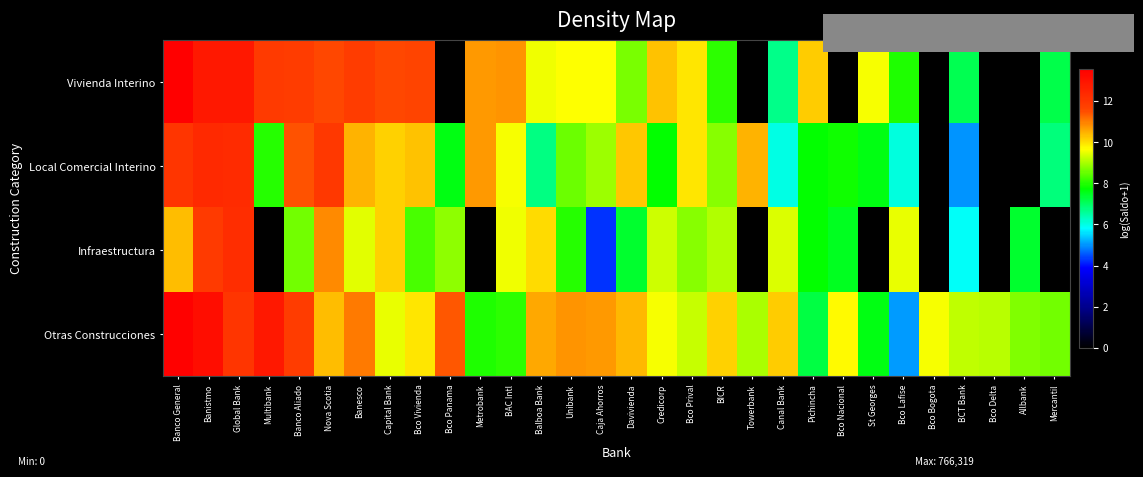

Reading left to right, what are all the values shown in this chart?

Vivienda Interino: Banco General=13.5	Banistmo=12.8	Global Bank=12.9	Multibank=11.9	Banco Aliado=11.8	Nova Scotia=11.6	Banesco=11.8	Capital Bank=11.6	Bco Vivienda=11.6	Bco Panama=0.0	Metrobank=10.7	BAC Intl=10.7	Balboa Bank=9.5	Unibank=9.7	Caja Ahorros=9.7	Davivienda=8.6	Credicorp=10.3	Bco Prival=9.9	BICR=8.1	Towerbank=0.0	Canal Bank=6.7	Pichincha=10.2	Bco Nacional=0.0	St Georges=9.6	Bco Lafise=8.0	Bco Bogota=0.0	BCT Bank=7.1	Bco Delta=0.0	Allbank=0.0	Mercantil=7.2
Local Comercial Interino: Banco General=12.0	Banistmo=12.4	Global Bank=12.3	Multibank=8.0	Banco Aliado=11.5	Nova Scotia=12.0	Banesco=10.5	Capital Bank=10.2	Bco Vivienda=10.3	Bco Panama=7.6	Metrobank=10.7	BAC Intl=9.6	Balboa Bank=6.7	Unibank=8.6	Caja Ahorros=8.9	Davivienda=10.3	Credicorp=7.7	Bco Prival=9.9	BICR=8.7	Towerbank=10.5	Canal Bank=6.0	Pichincha=7.7	Bco Nacional=7.8	St Georges=7.6	Bco Lafise=6.1	Bco Bogota=0.0	BCT Bank=5.0	Bco Delta=0.0	Allbank=0.0	Mercantil=6.8
Infraestructura: Banco General=10.4	Banistmo=11.9	Global Bank=12.2	Multibank=0.0	Banco Aliado=8.6	Nova Scotia=10.9	Banesco=9.4	Capital Bank=10.2	Bco Vivienda=8.3	Bco Panama=8.8	Metrobank=0.0	BAC Intl=9.5	Balboa Bank=10.0	Unibank=8.0	Caja Ahorros=4.2	Davivienda=7.4	Credicorp=9.3	Bco Prival=8.7	BICR=9.1	Towerbank=0.0	Canal Bank=9.4	Pichincha=7.7	Bco Nacional=7.5	St Georges=0.0	Bco Lafise=9.5	Bco Bogota=0.0	BCT Bank=5.9	Bco Delta=0.0	Allbank=7.4	Mercantil=0.0
Otras Construcciones: Banco General=13.5	Banistmo=13.1	Global Bank=12.0	Multibank=12.8	Banco Aliado=11.8	Nova Scotia=10.4	Banesco=11.0	Capital Bank=9.5	Bco Vivienda=9.9	Bco Panama=11.4	Metrobank=8.0	BAC Intl=8.1	Balboa Bank=10.6	Unibank=10.7	Caja Ahorros=10.7	Davivienda=10.4	Credicorp=9.6	Bco Prival=9.2	BICR=10.1	Towerbank=9.0	Canal Bank=10.2	Pichincha=7.2	Bco Nacional=9.7	St Georges=7.6	Bco Lafise=5.0	Bco Bogota=9.6	BCT Bank=9.2	Bco Delta=9.1	Allbank=8.7	Mercantil=8.6